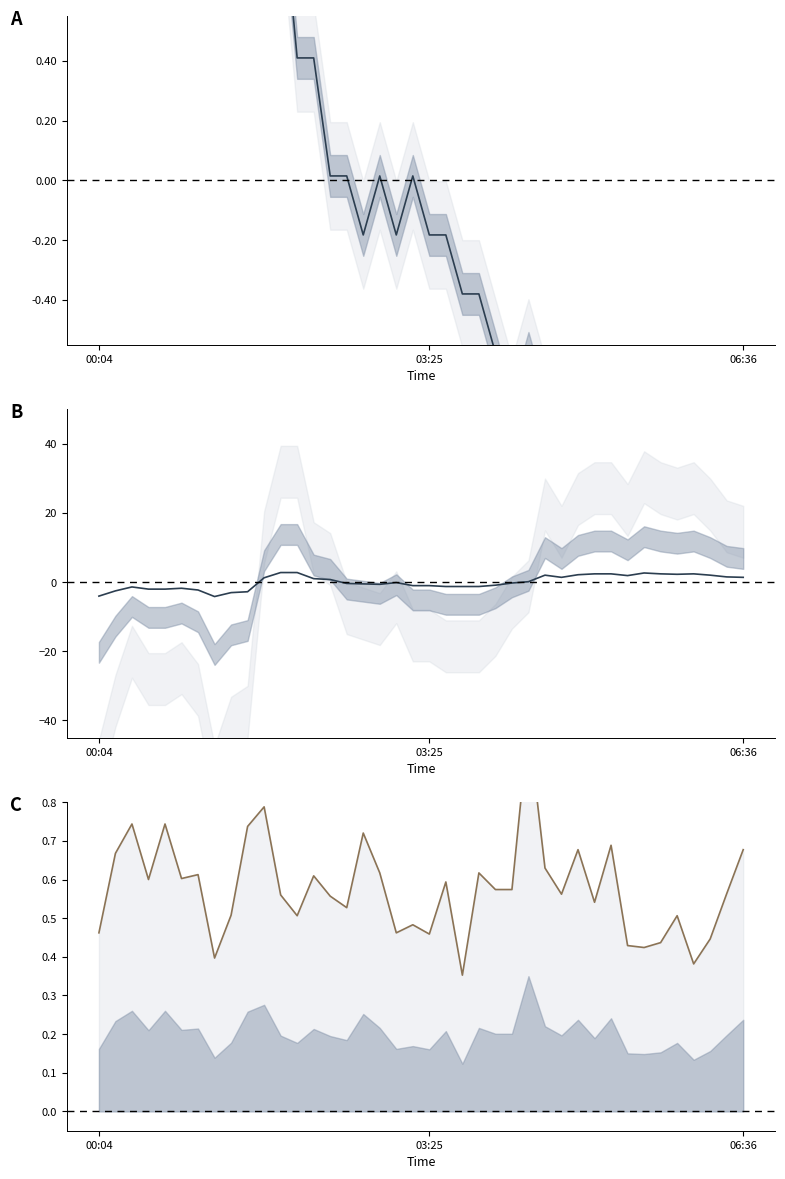

Where is the first local minimum for Temp?

16